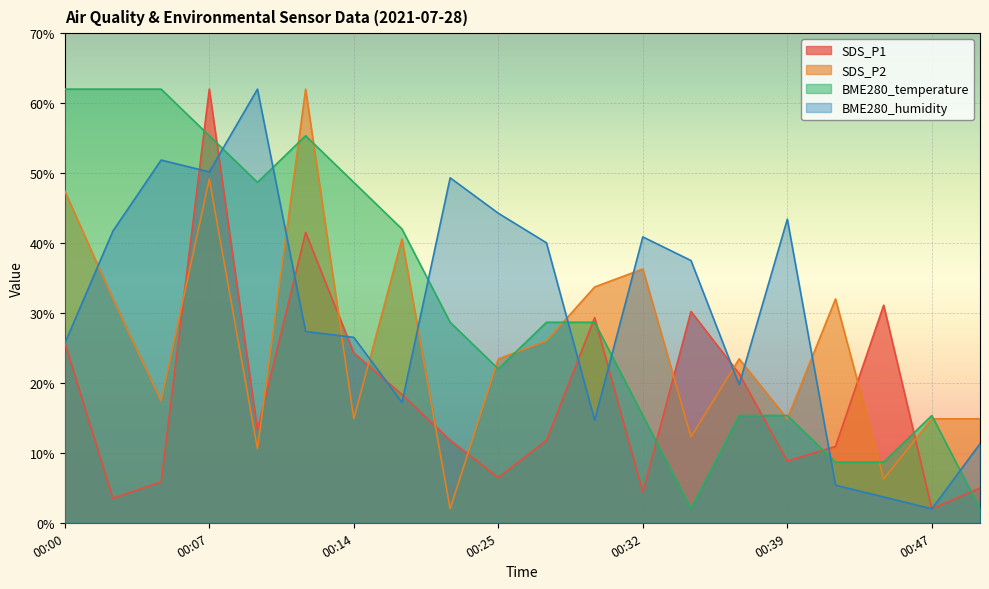

List the series in order of their peak value, highest first.

SDS_P1, BME280_humidity, SDS_P2, BME280_temperature